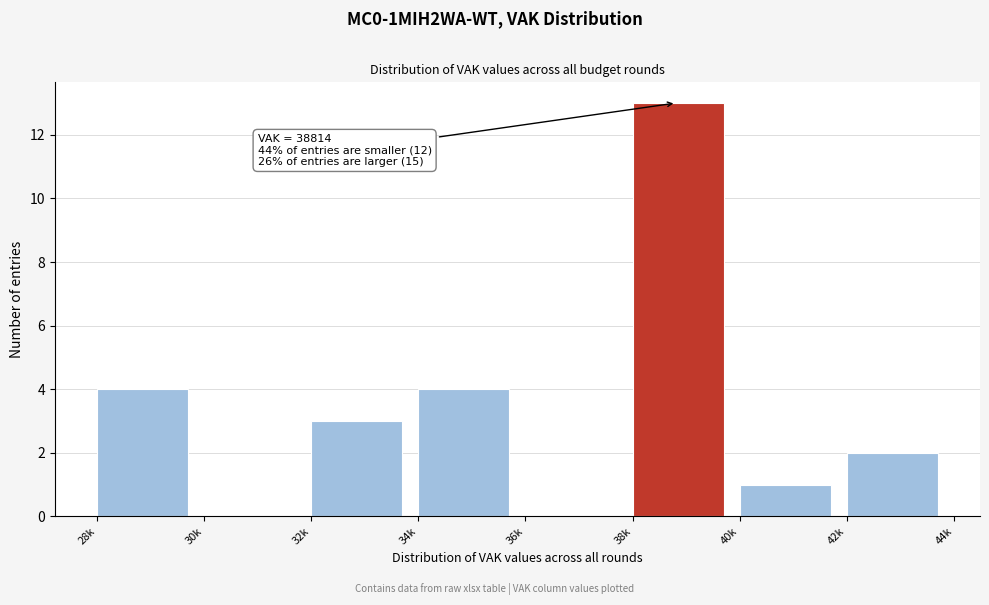

Reading right to left, what are all the values shown in this chart?

42k=2	40k=1	38k=13	36k=0	34k=4	32k=3	30k=0	28k=4